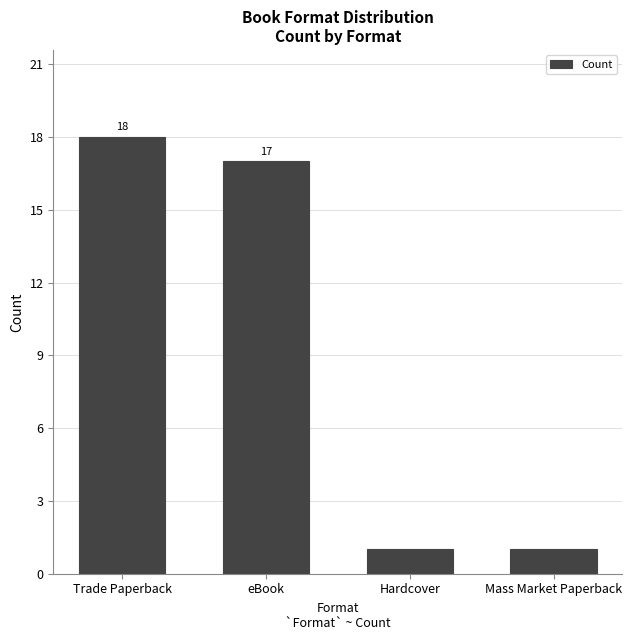

What is the value of the 1st bar from the left?

18